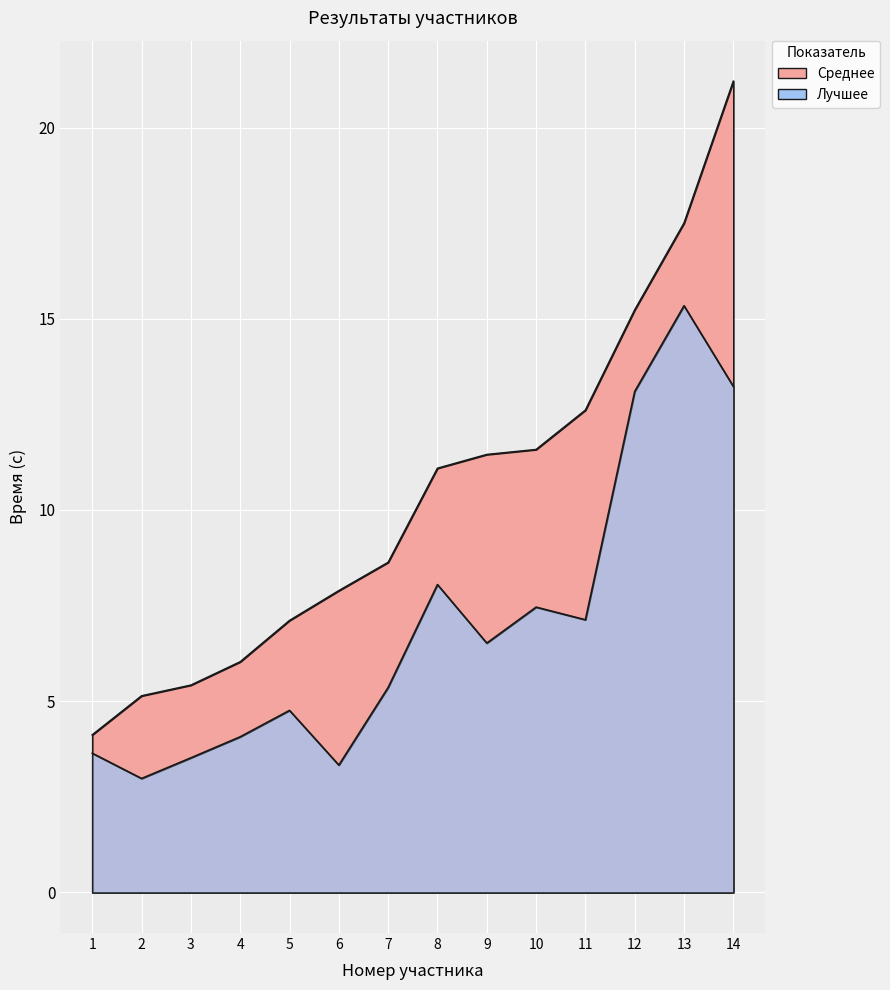

Reading right to left, what are all the values shown in this chart?

Среднее: 21.2	17.5	15.2	12.6	11.6	11.4	11.1	8.6	7.9	7.1	6.0	5.4	5.1	4.1
Лучшее: 13.2	15.3	13.1	7.1	7.5	6.5	8.1	5.4	3.3	4.8	4.1	3.5	3.0	3.6